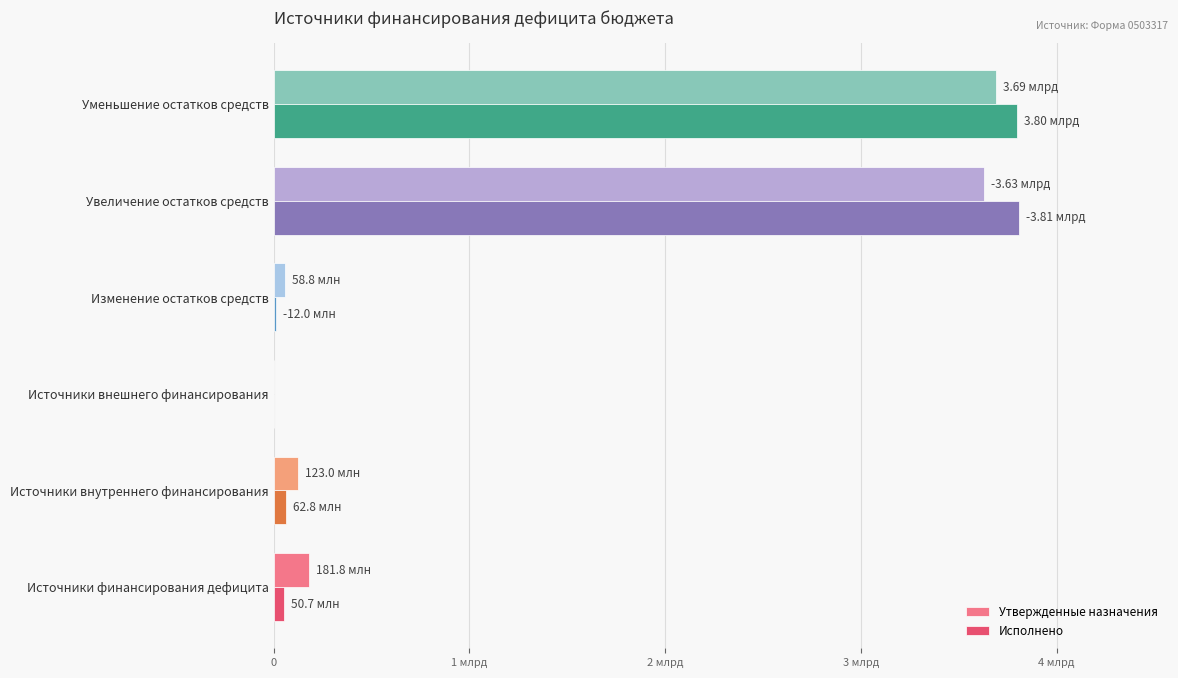

What are all the series names shown in the legend?

Утвержденные назначения, Исполнено